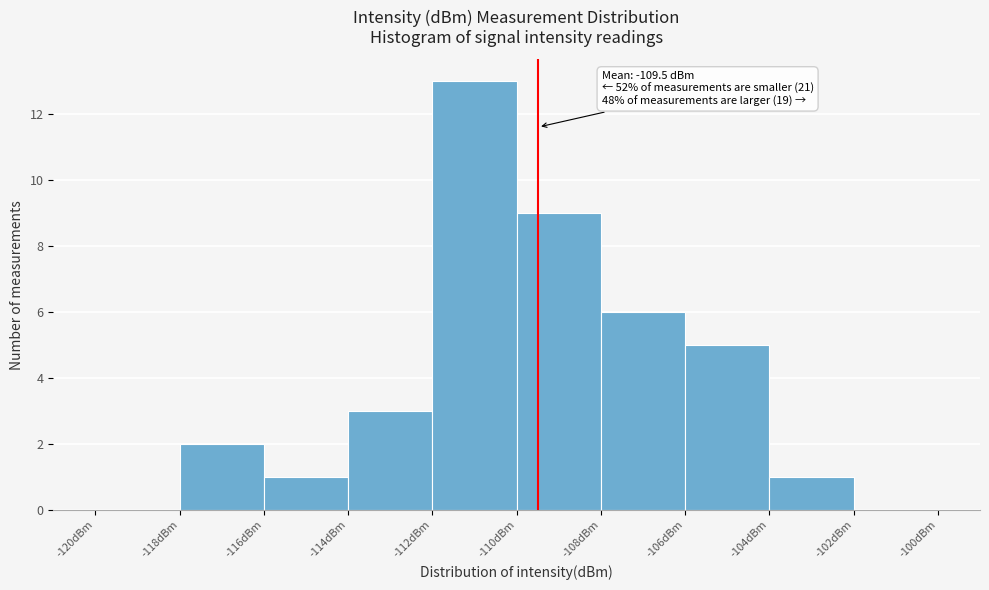

Which range on the x-axis has the tallest bar?

-112 to -110